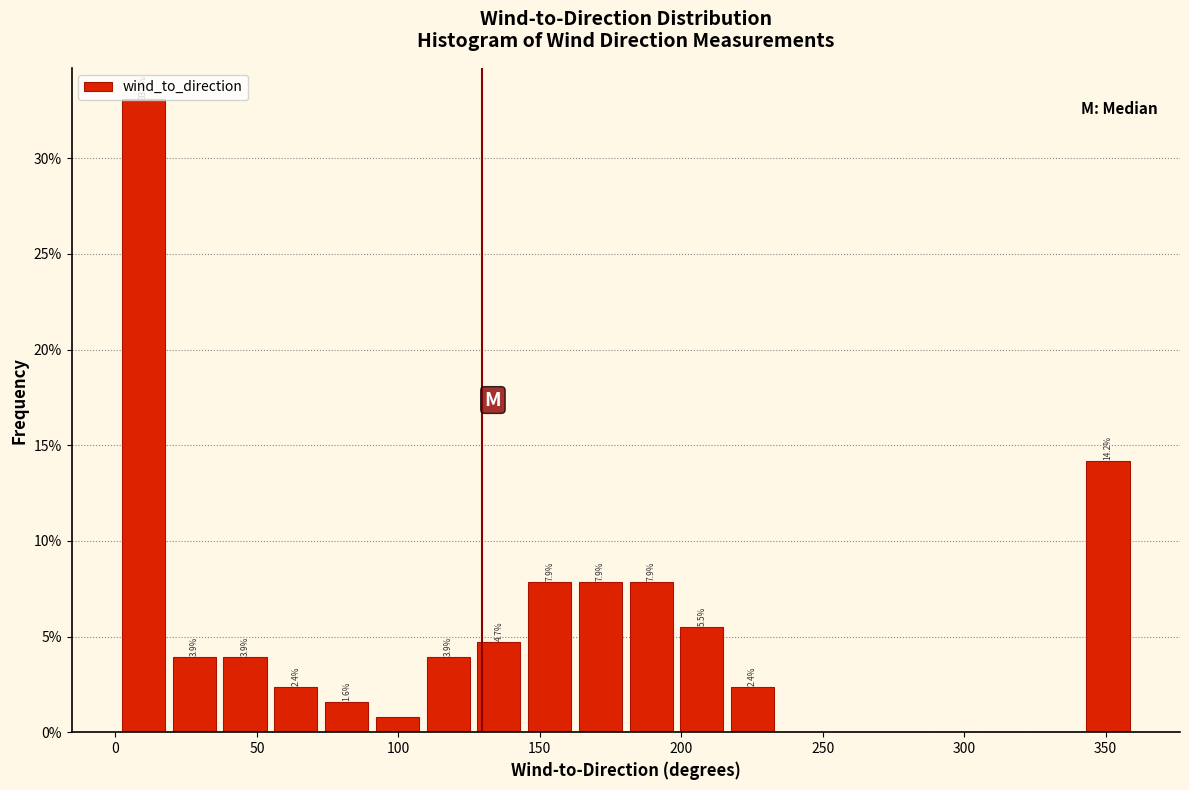

Around what value on the x-axis is the tallest bar? Give the approximate position of its centre, as read against the axis.

10